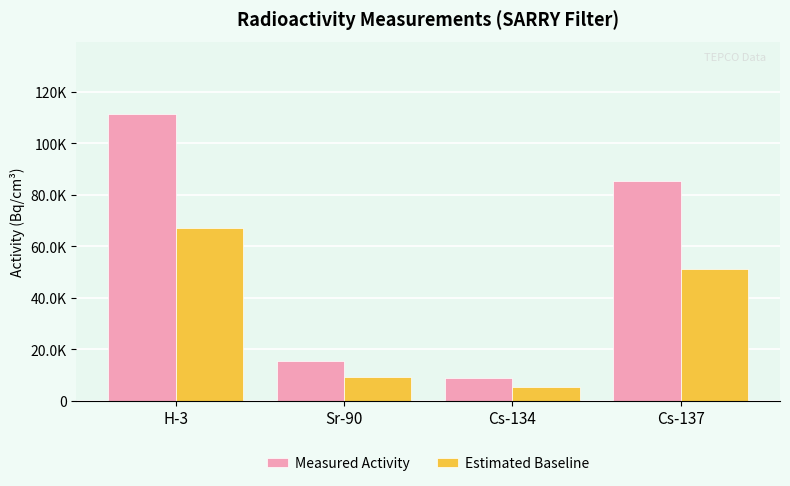

What are all the series names shown in the legend?

Measured Activity, Estimated Baseline